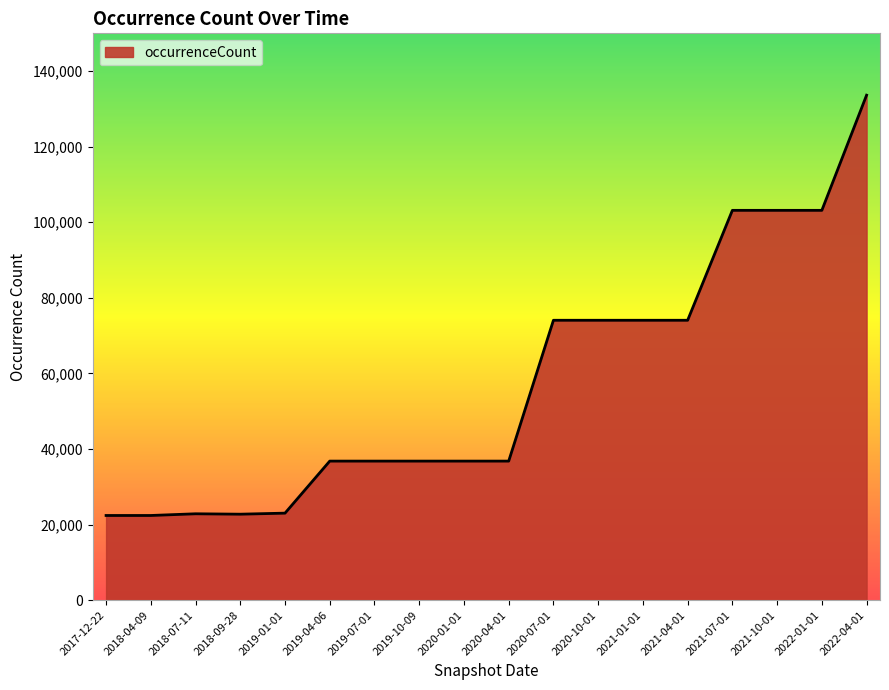

What is the difference between the values at 2019-01-01 and 2019-04-06?

13771